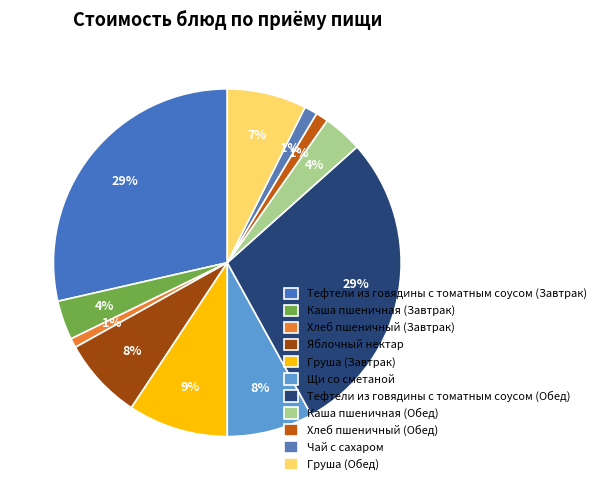

What is the smallest slice in the pie chart?

Хлеб пшеничный (Завтрак)